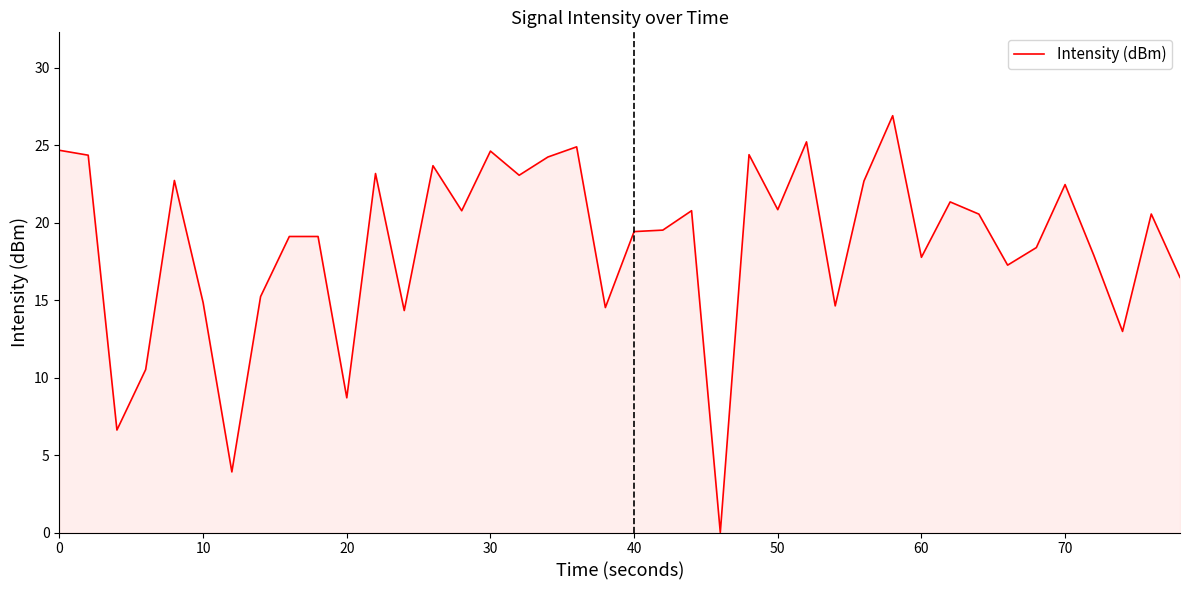

What is the difference between the maximum and minimum values?

26.9